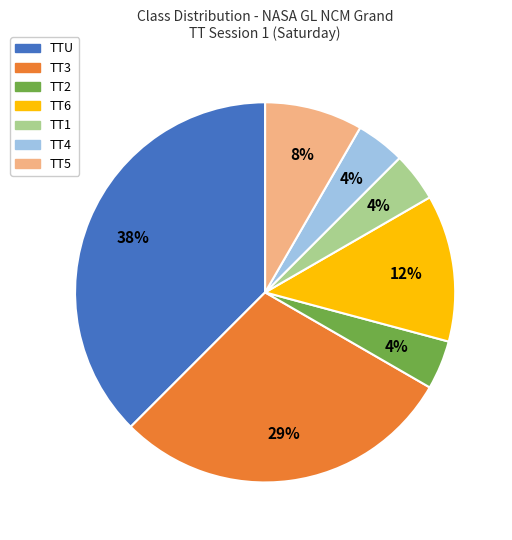

Is there any slice that represents more than half of the pie?

No